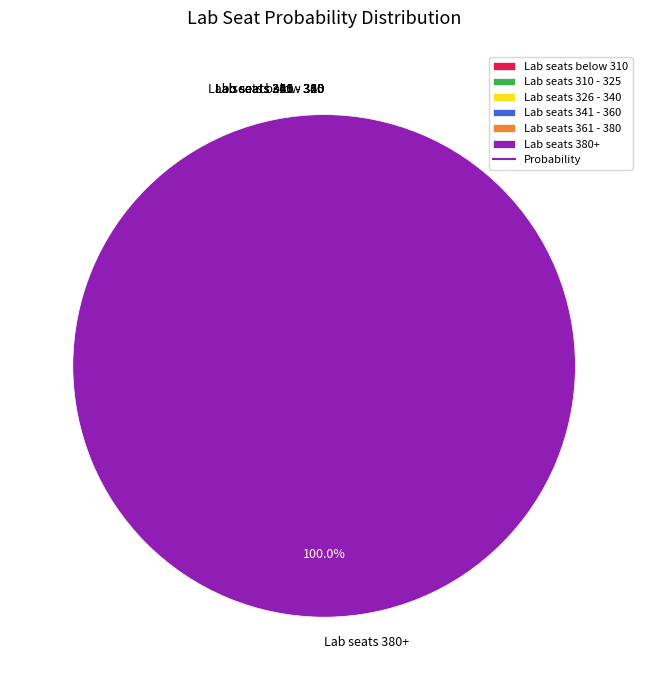

Rank the categories by value from lowest to highest.

Lab seats below 310, Lab seats 310 - 325, Lab seats 326 - 340, Lab seats 341 - 360, Lab seats 361 - 380, Lab seats 380+